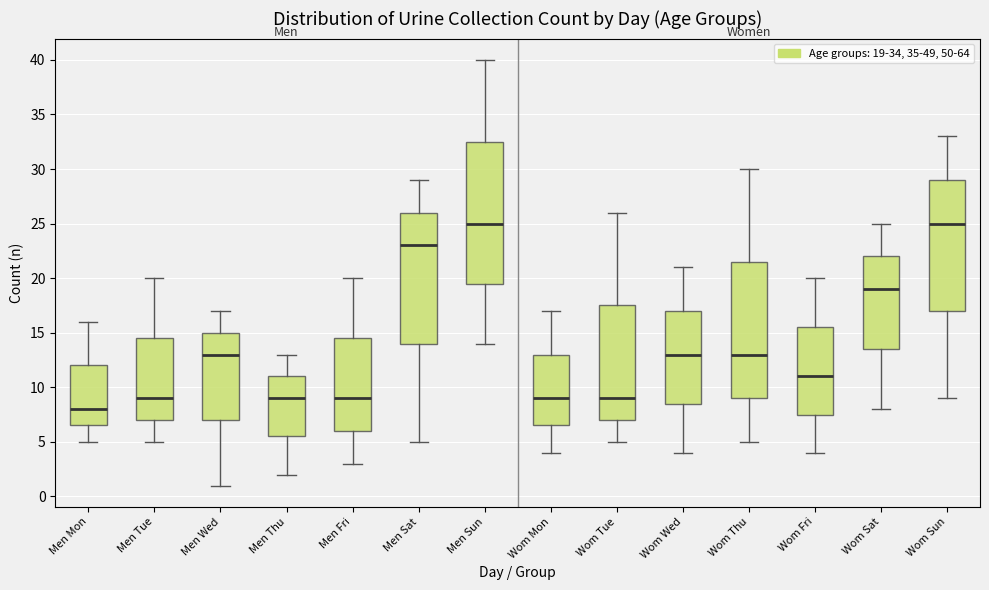

Where does the lower whisker of the box for Wom Fri end on the y-axis? The values are not printed on the chart, so give them approximately, as read against the axis.

4.0